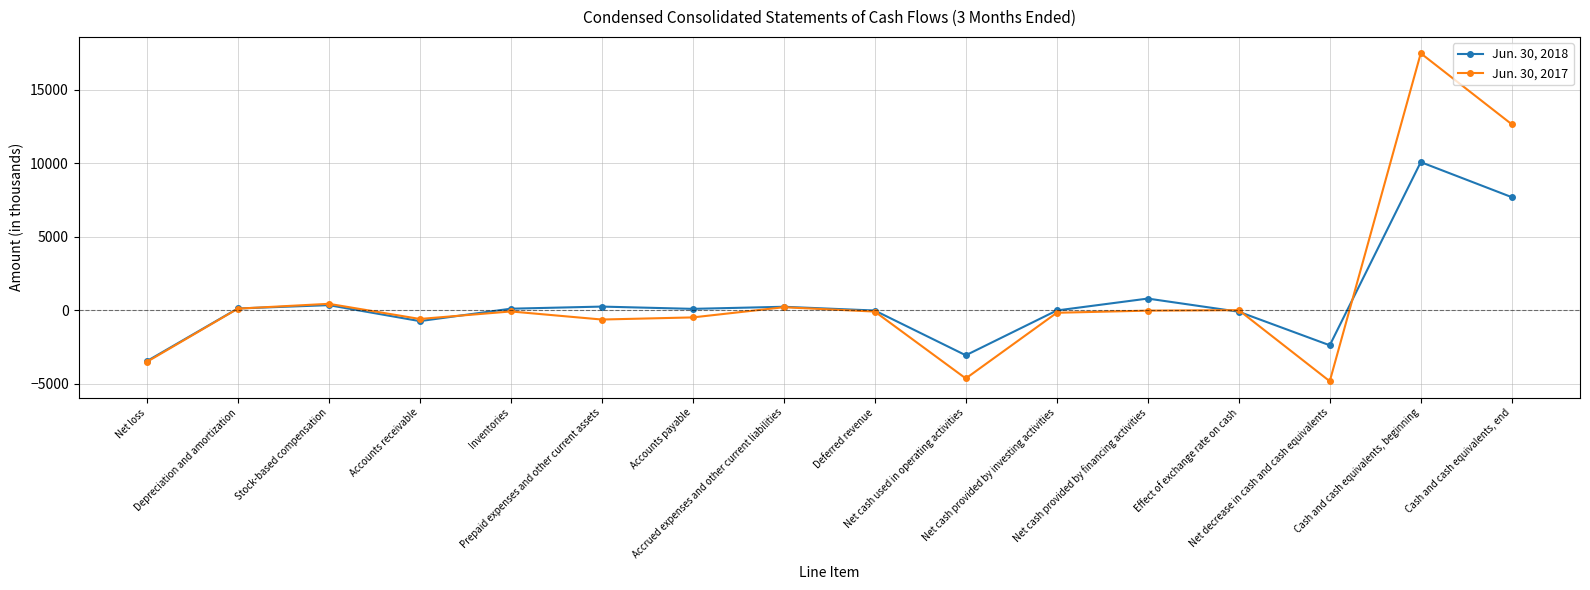

How many data points in Jun. 30, 2017 are less than -81?

8